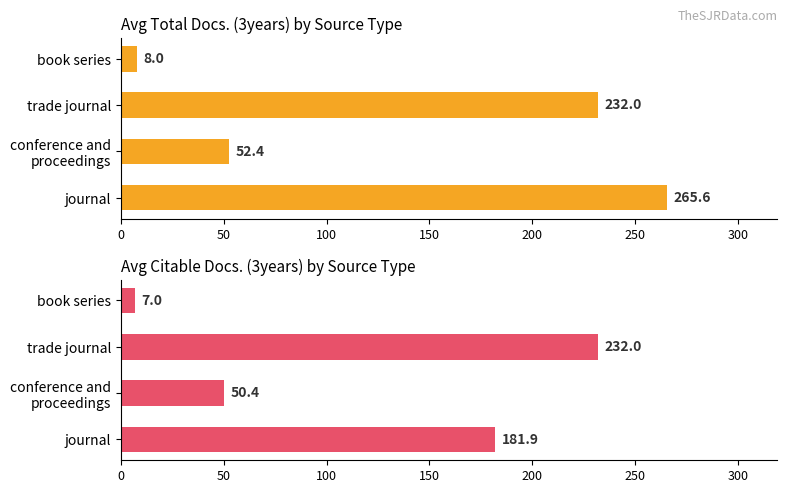

Is it true that Avg Citable Docs. (3years) equals 181.9 at journal?

True